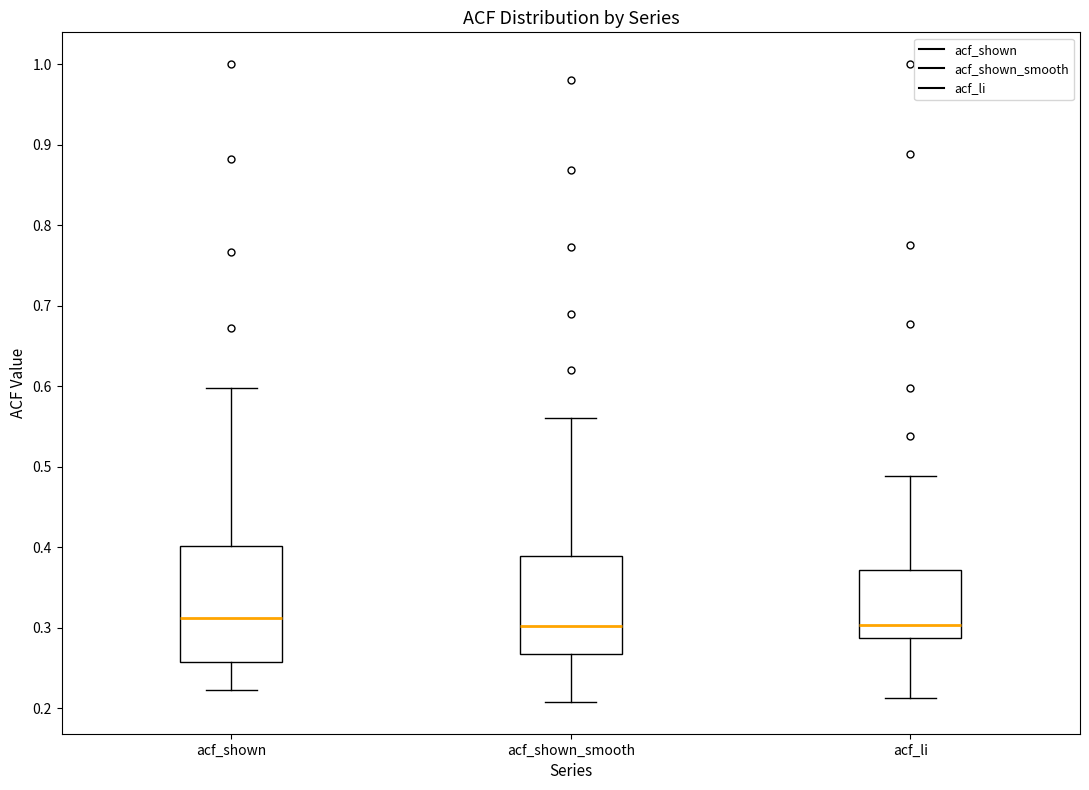

Where does the lower whisker of the box for acf_shown_smooth end on the y-axis? The values are not printed on the chart, so give them approximately, as read against the axis.

0.21